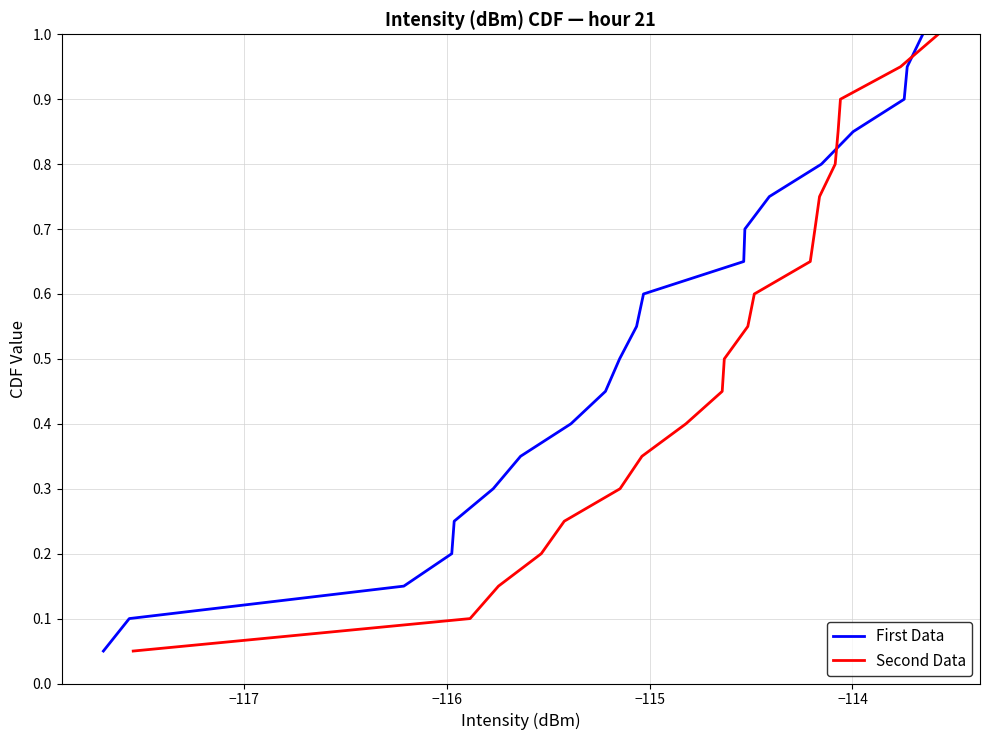

What is the sum of all First Data values?

10.5